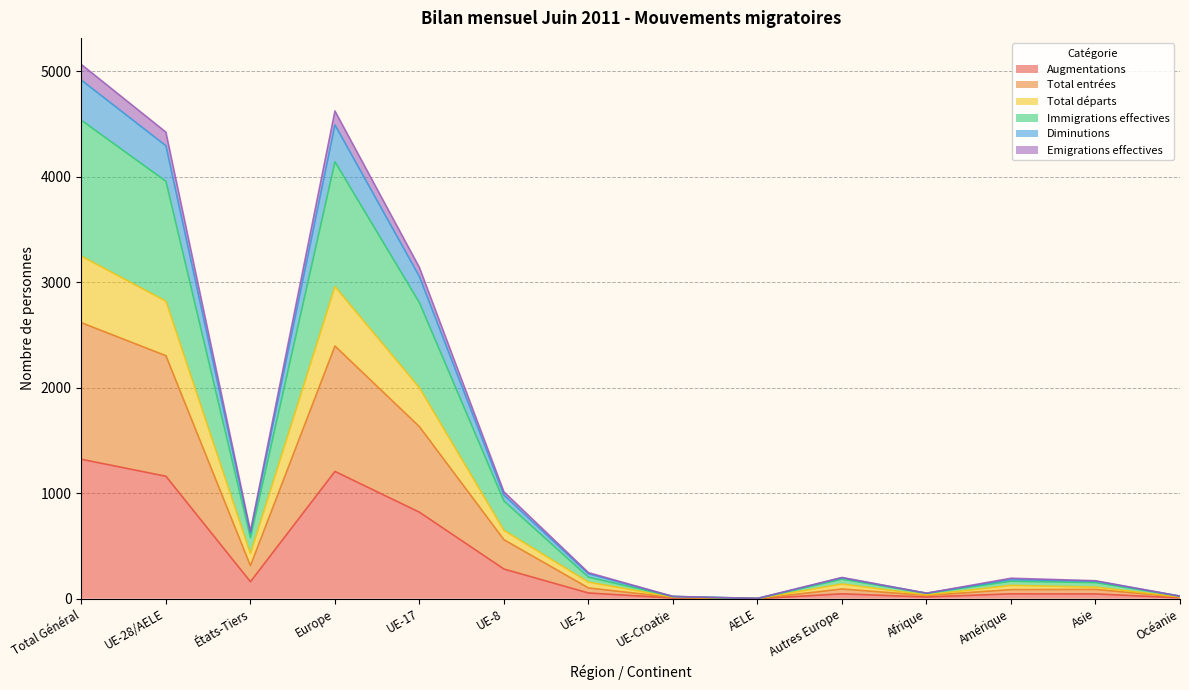

Between UE-2 and Afrique, which is larger?

UE-2